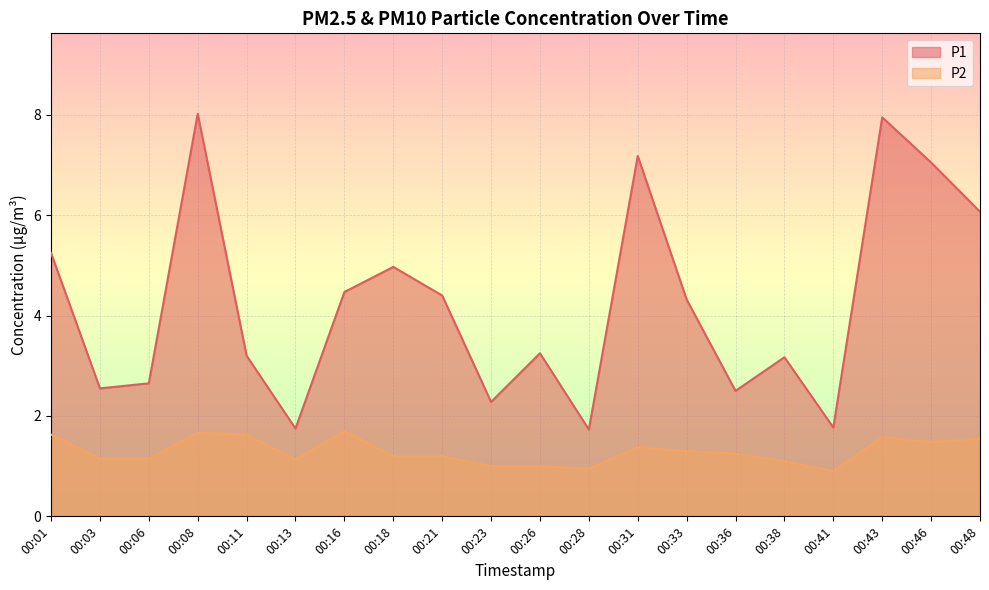

Is the value of P1 at 00:38 greater than the value of P2 at 00:03?

Yes